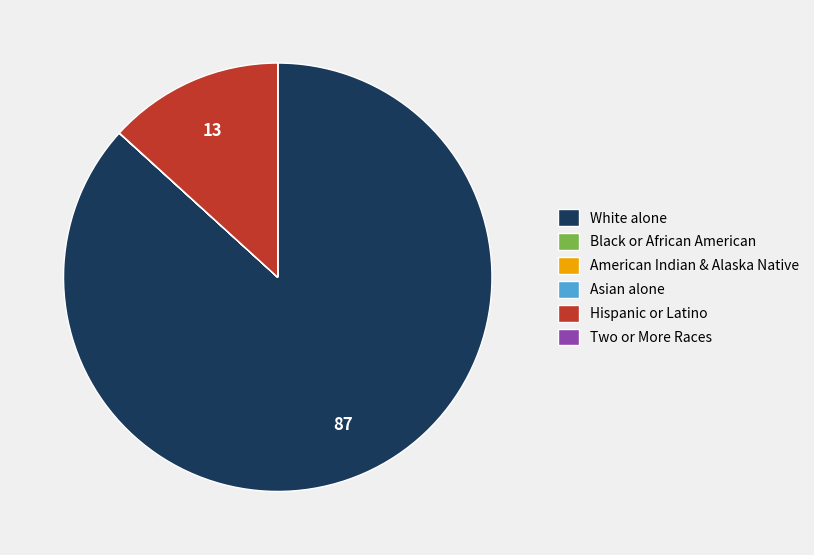

Between Hispanic or Latino and White alone, which is larger?

White alone